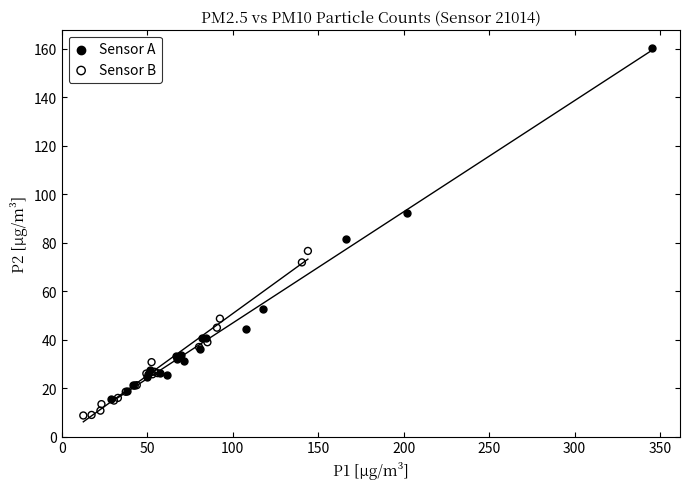

Which series reaches the minimum Y coordinate?

Sensor B